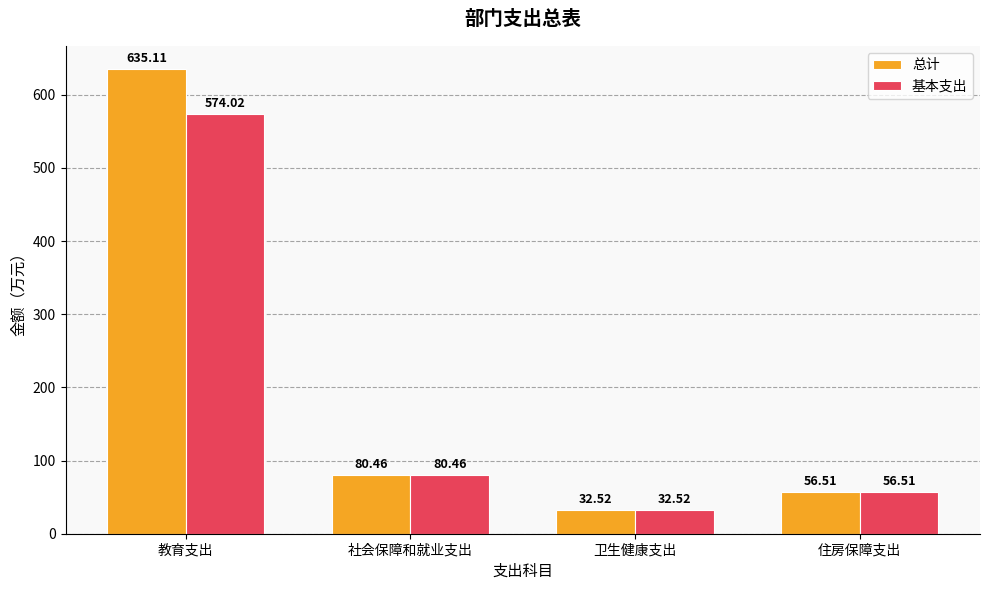

What is the greatest value displayed?

635.1